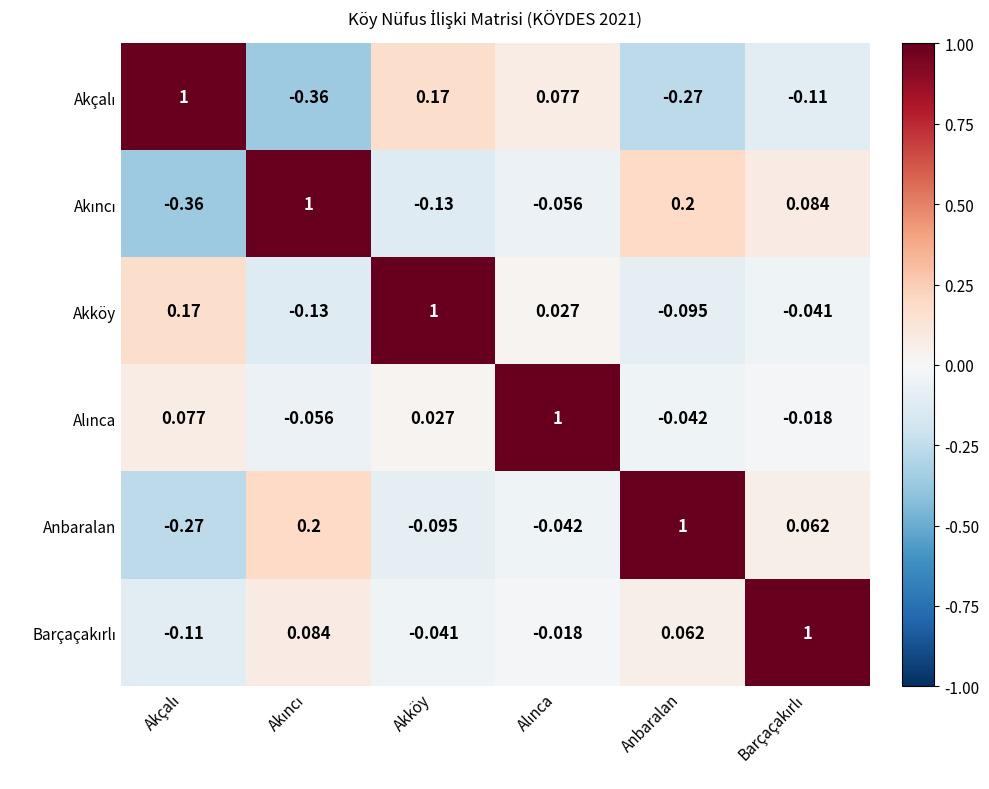

How many negative values does the Akköy series have?

3